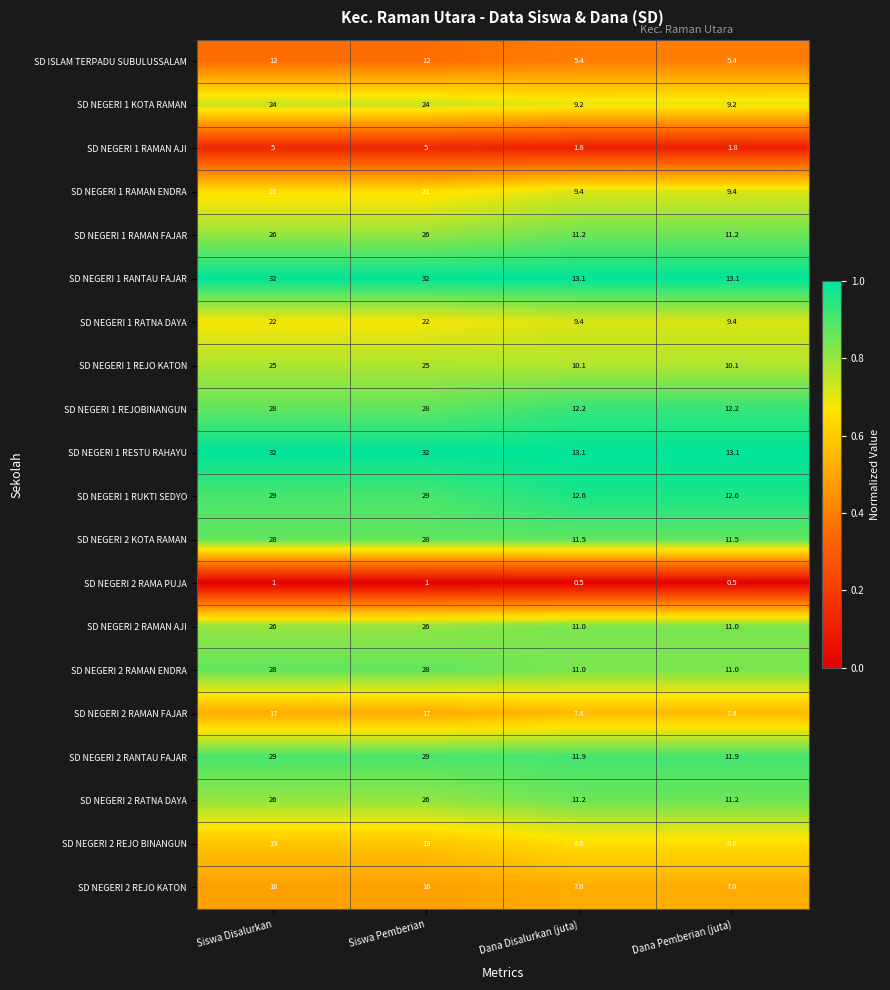

What is the sum of the SD NEGERI 2 RAMAN ENDRA values at Siswa Pemberian and Dana Pemberian (juta)?

39.0